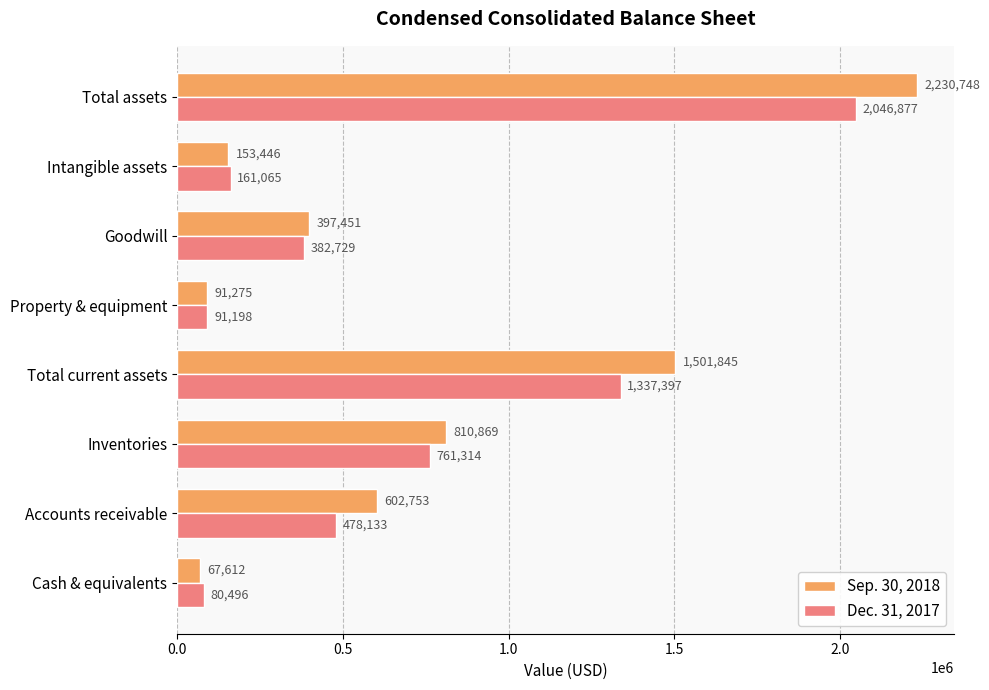

What is the sum of all Sep. 30, 2018 values?

5855999